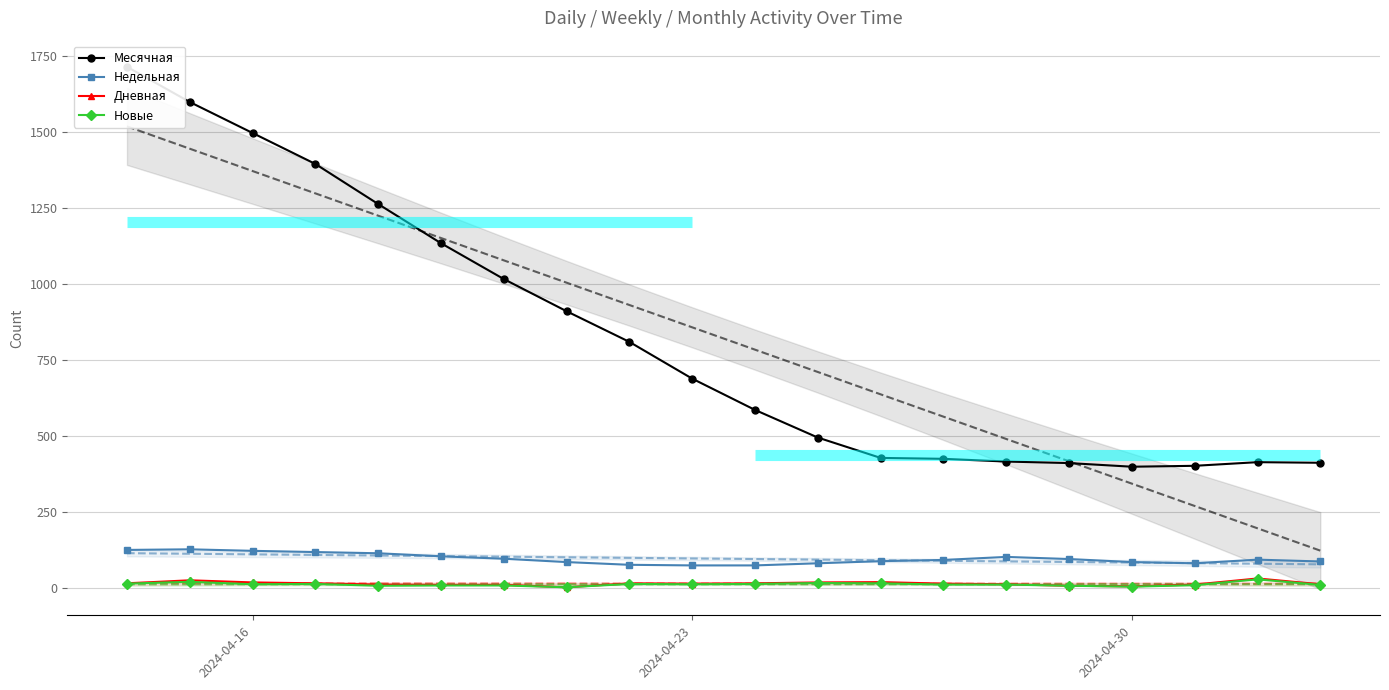

Reading right to left, extract all data points from this chart.

Месячная: 412	414	402	399	411	416	425	428	495	586	689	810	911	1017	1135	1264	1396	1498	1600	1716
Недельная: 87	93	81	85	95	102	92	88	81	74	74	76	85	96	104	114	118	122	127	125
Дневная: 12	31	11	5	7	12	14	19	18	15	14	15	2	10	10	11	15	18	25	15
Новые: 10	28	9	4	7	11	11	15	16	13	12	13	2	8	8	7	13	12	20	14